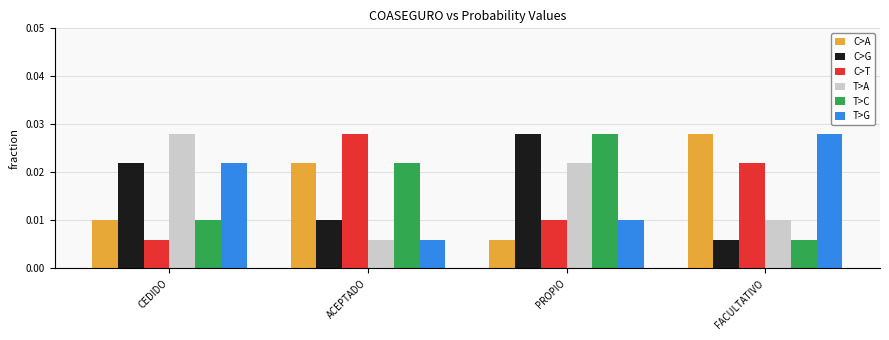

Count the T>G values in the range 0 to 1.

4